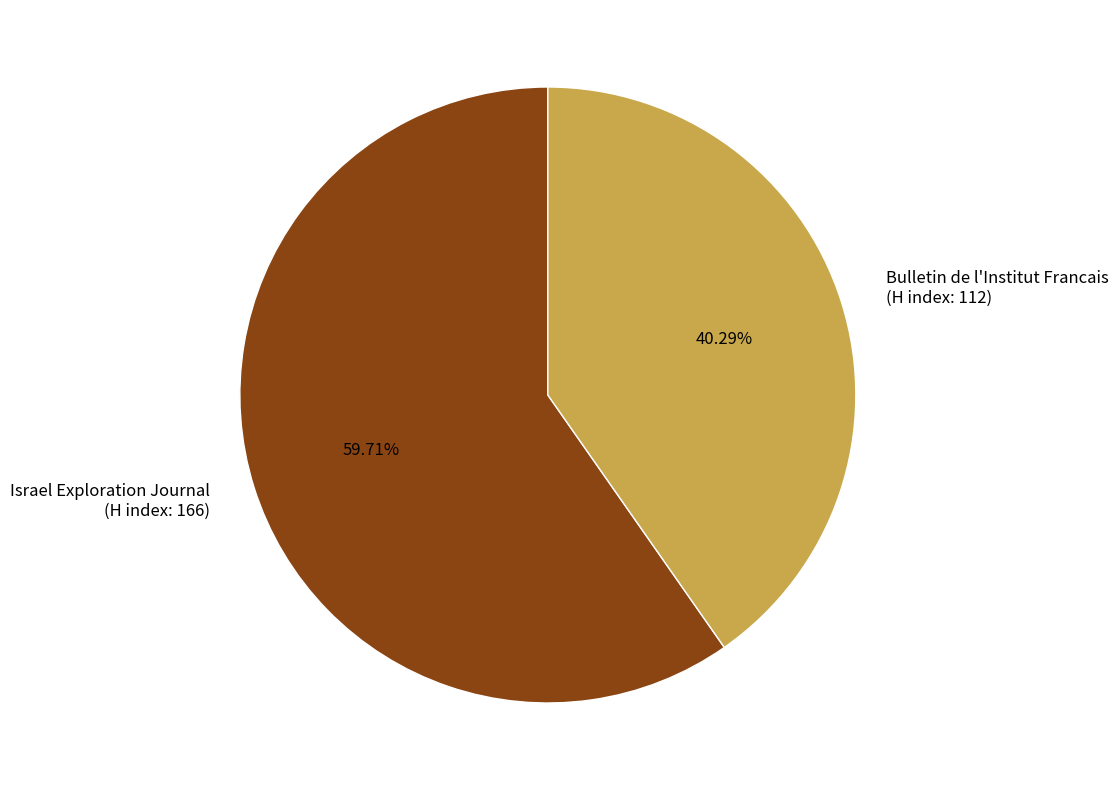

Does Bulletin de l'Institut Francais (H index: 112) represent more than half of the total?

No